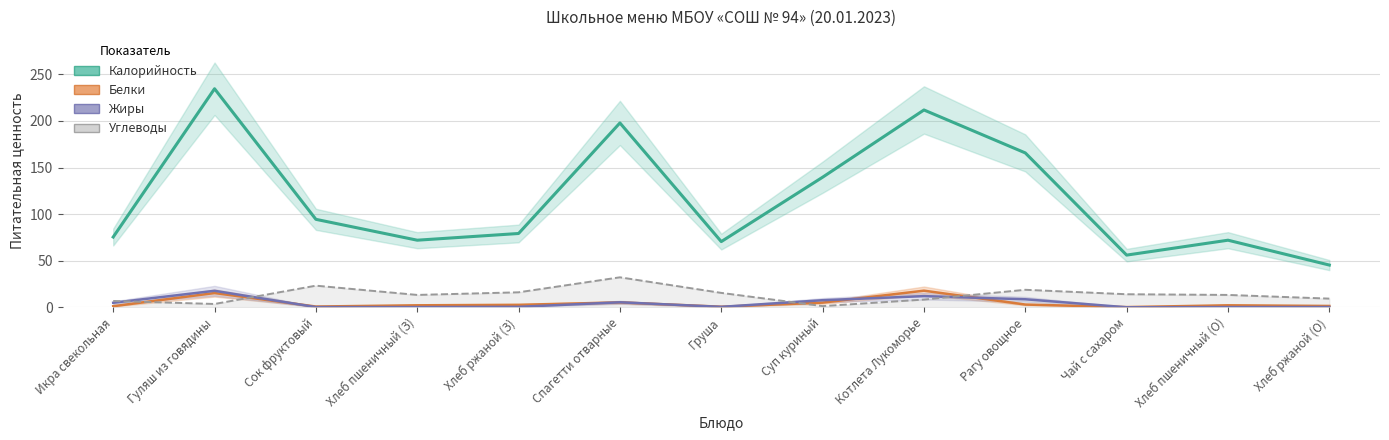

What is the difference between the Белки values at Гуляш из говядины and Хлеб ржаной (З)?

12.7